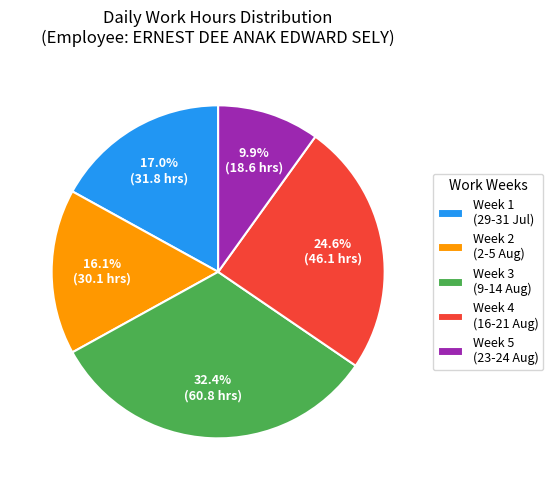

Count the number of slices in the pie.

5